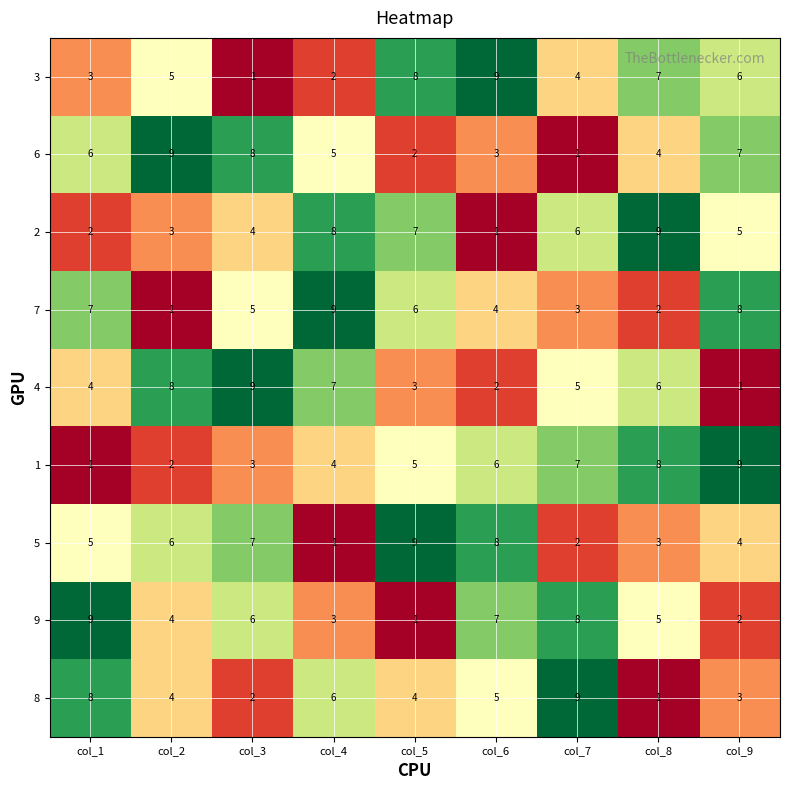

At which label does 2 first exceed 5?

col_4